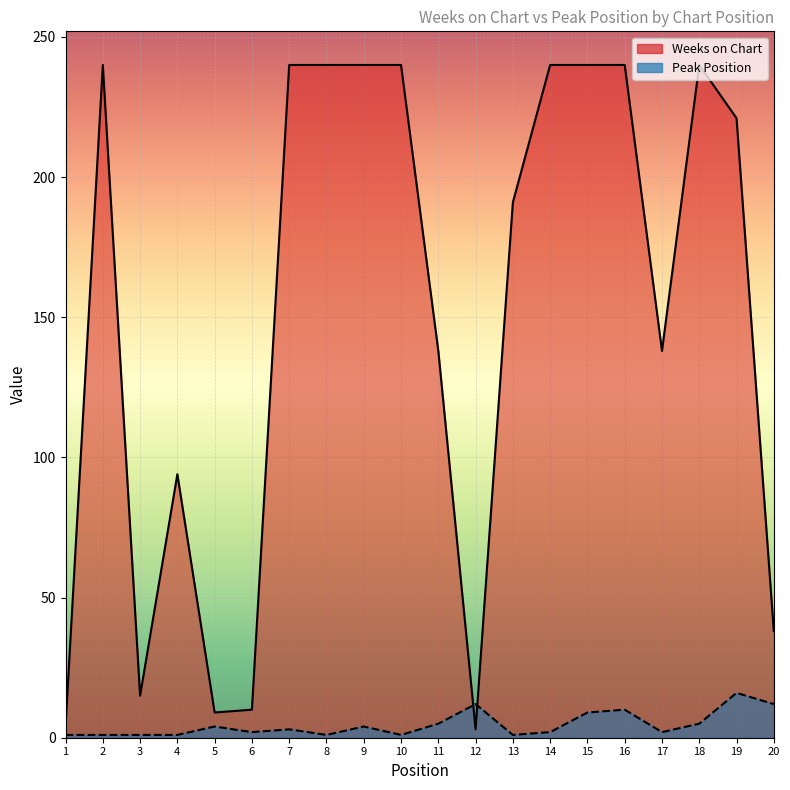

Reading right to left, list all the values displayed in this chart.

Weeks on Chart: 20=38	19=221	18=240	17=138	16=240	15=240	14=240	13=191	12=3	11=138	10=240	9=240	8=240	7=240	6=10	5=9	4=94	3=15	2=240	1=4
Peak Position: 20=12	19=16	18=5	17=2	16=10	15=9	14=2	13=1	12=12	11=5	10=1	9=4	8=1	7=3	6=2	5=4	4=1	3=1	2=1	1=1